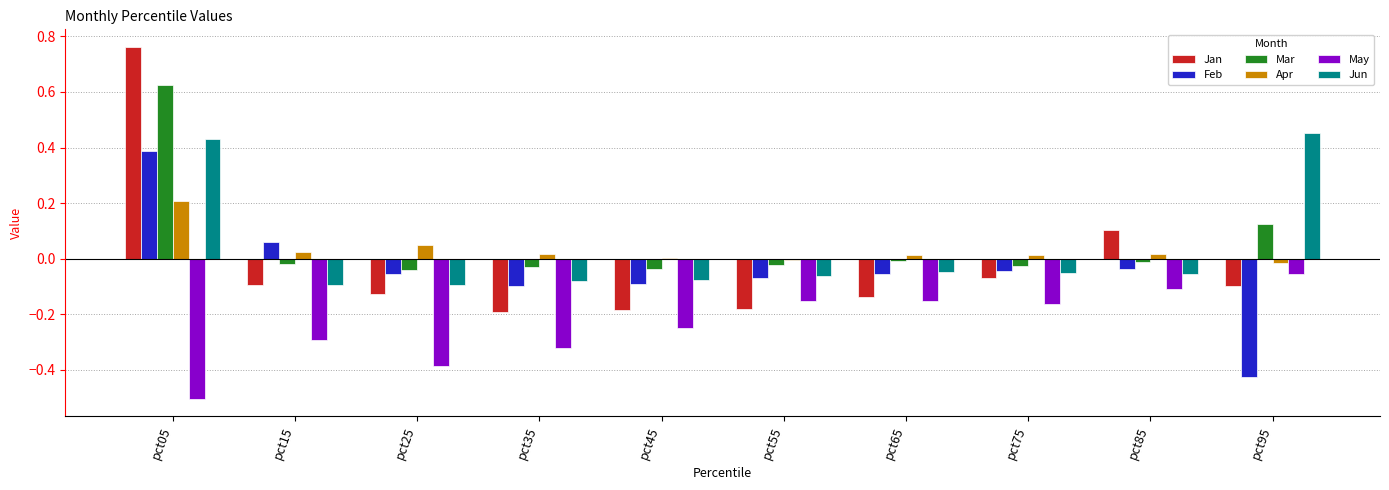

Is the value of Feb at pct55 greater than the value of May at pct15?

Yes